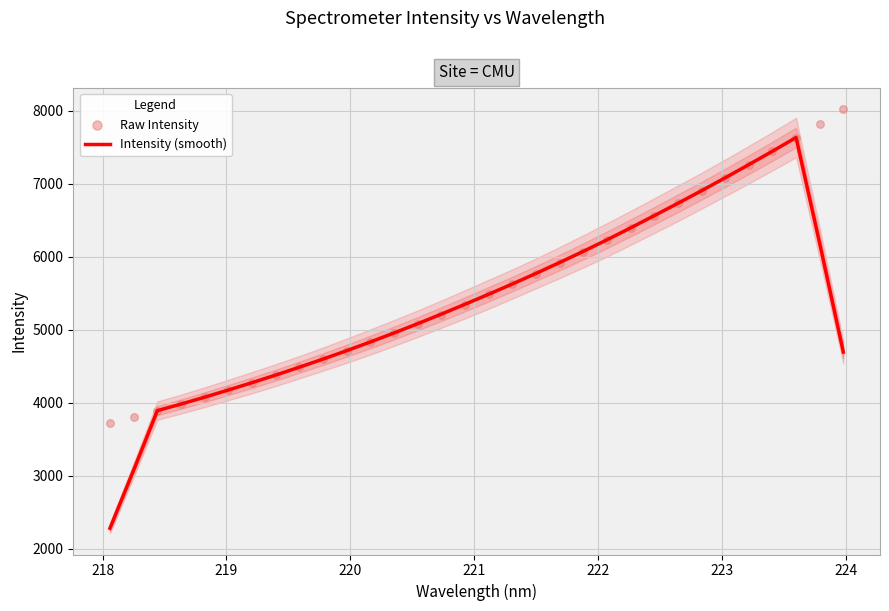

Which series has the largest Y range (max minus min)?

Intensity (smooth)